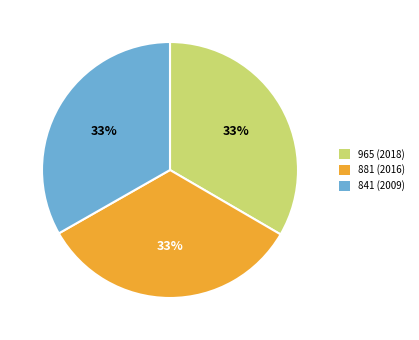

What is the ratio of the value at 965 (2018) to the value at 841 (2009)?

1.0